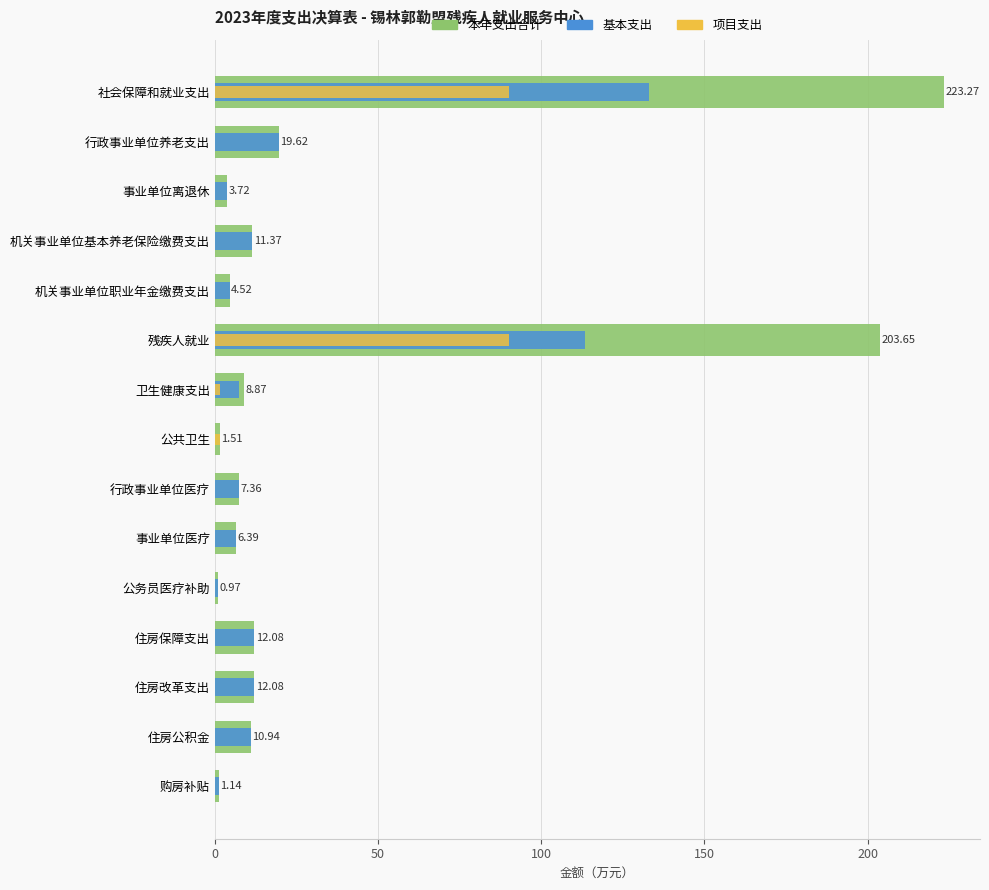

Does the chart contain stacked bars?

No